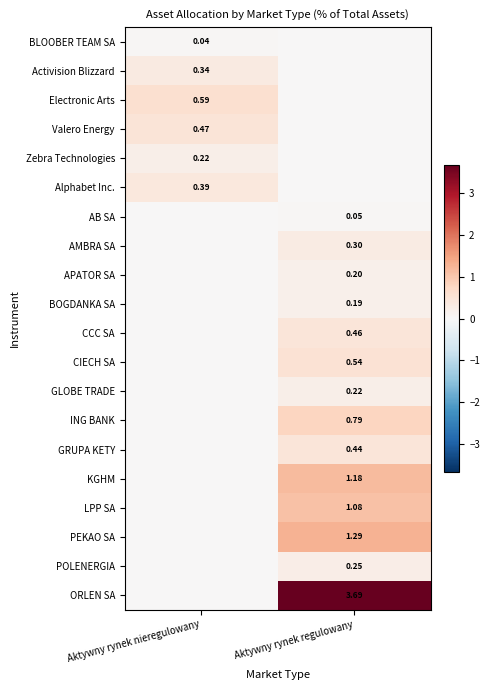

Is the value of Activision Blizzard at Aktywny rynek nieregulowany greater than the value of GRUPA KETY at Aktywny rynek regulowany?

No